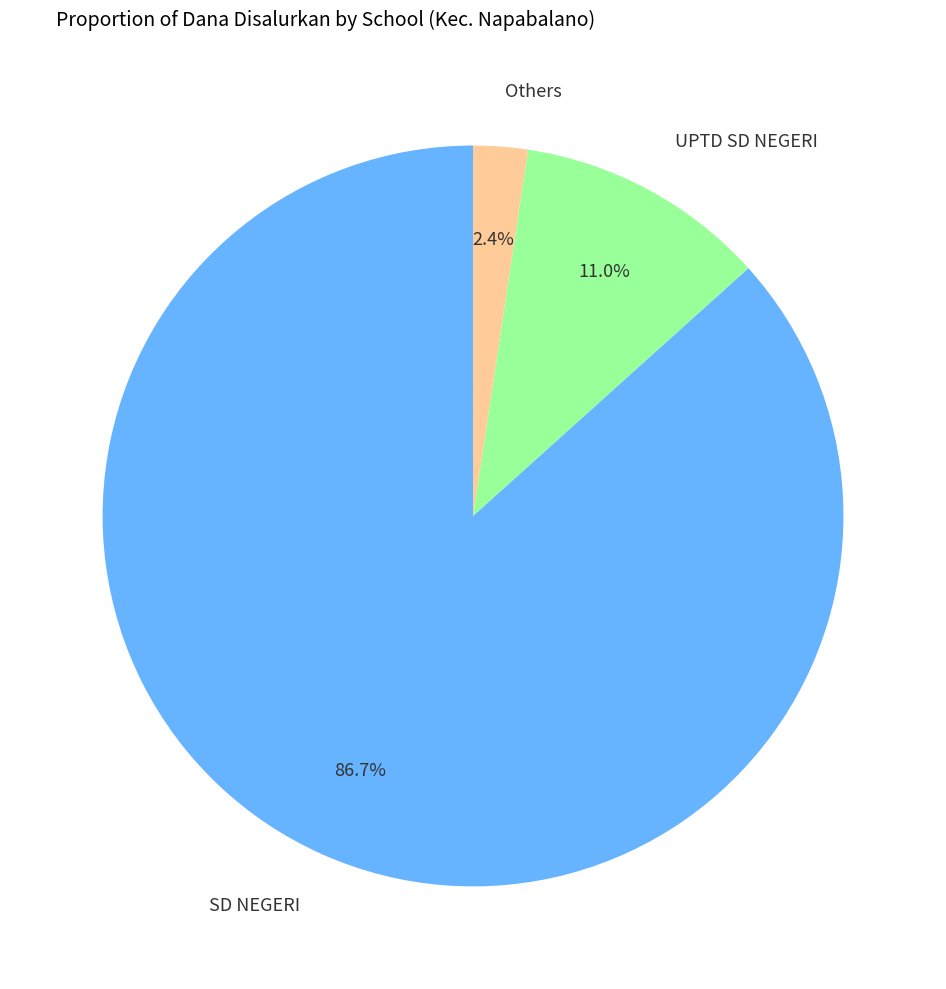

To the nearest percent, what is the average slice percentage?

33%